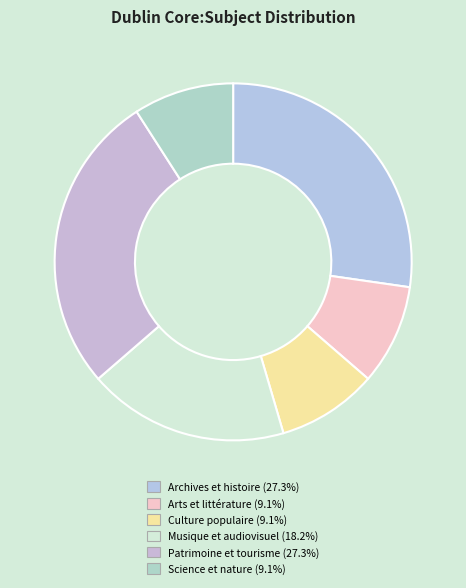

The Musique et audiovisuel slice represents 11% of the pie. True or false?

False